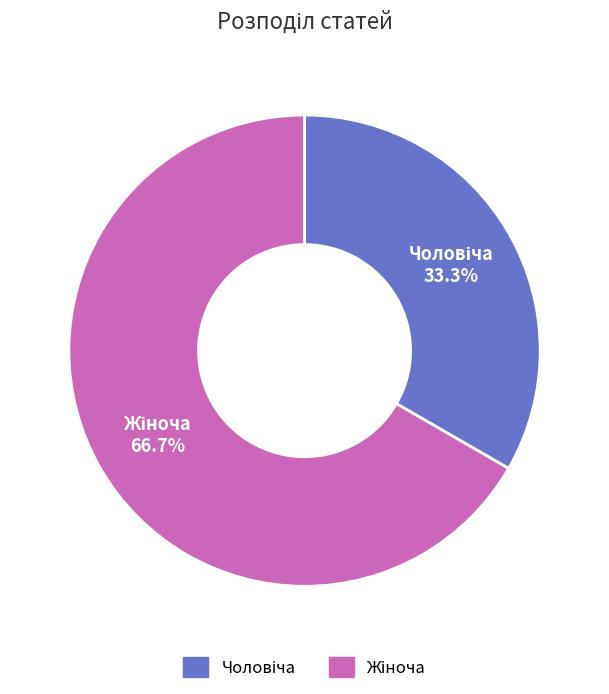

Is there a majority slice in this chart?

Yes